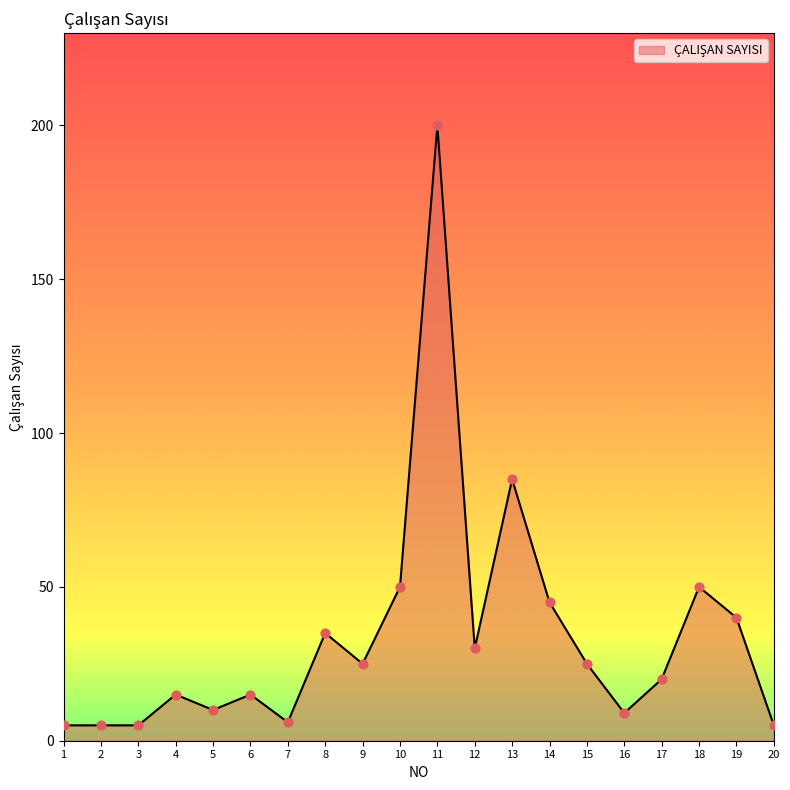

What is the change in value from 11 to 19?

-160